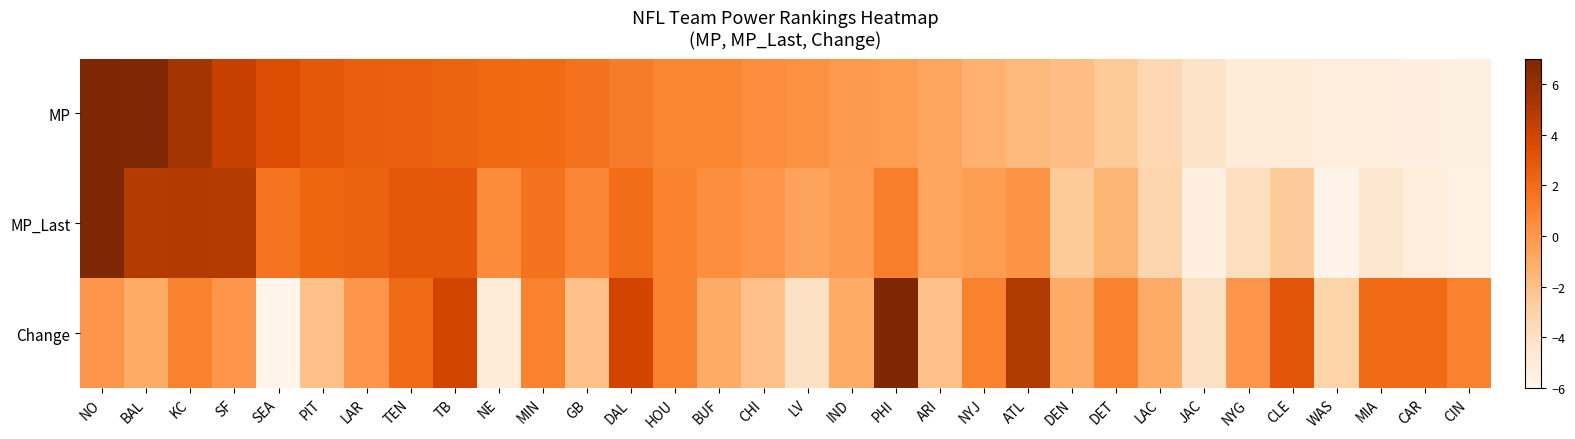

Which series has the largest range (max minus min)?

Change